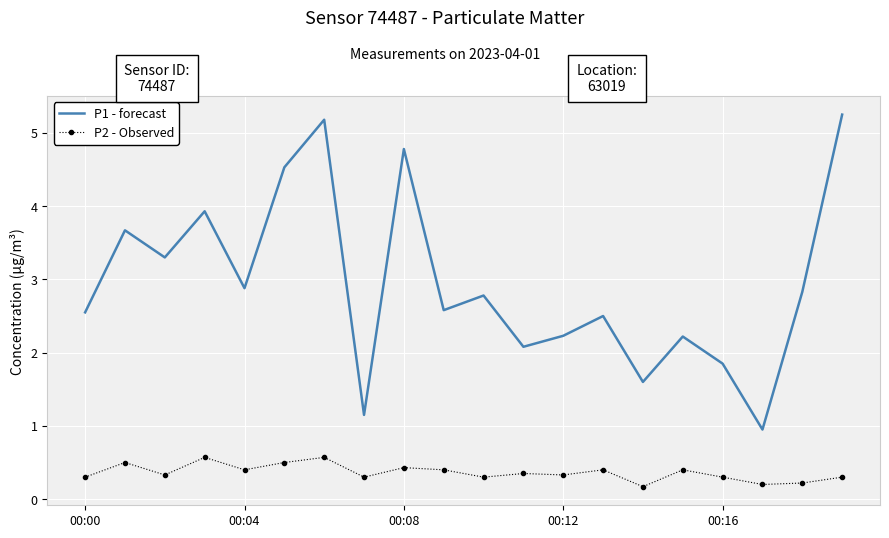

Which series has the largest total across all categories?

P1 - forecast